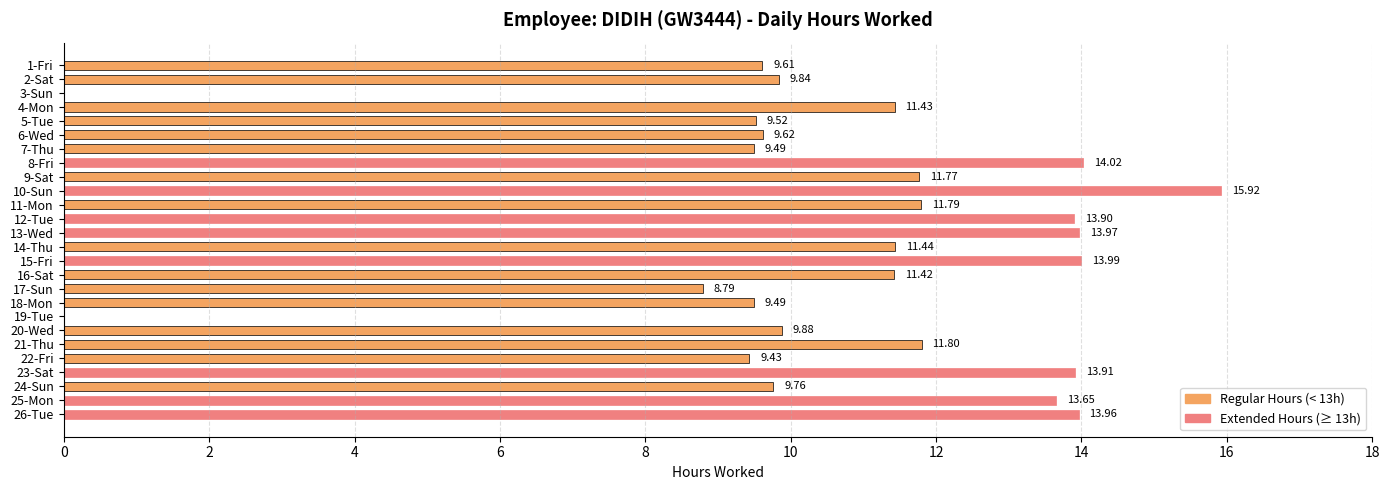

How many data points are above 11?

14